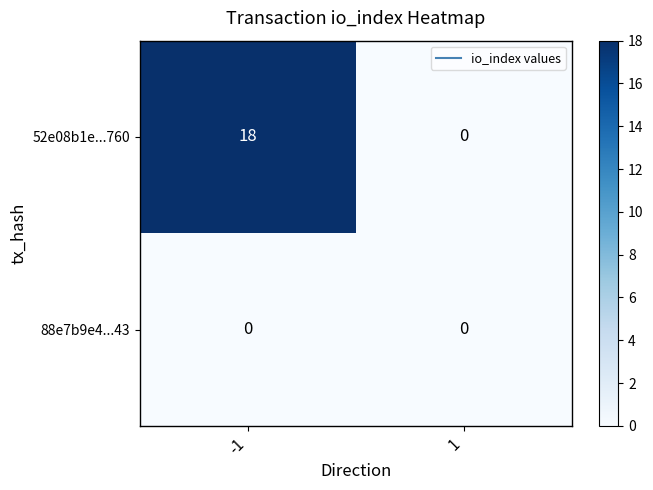

At which category does the chart reach its peak across all series?

-1